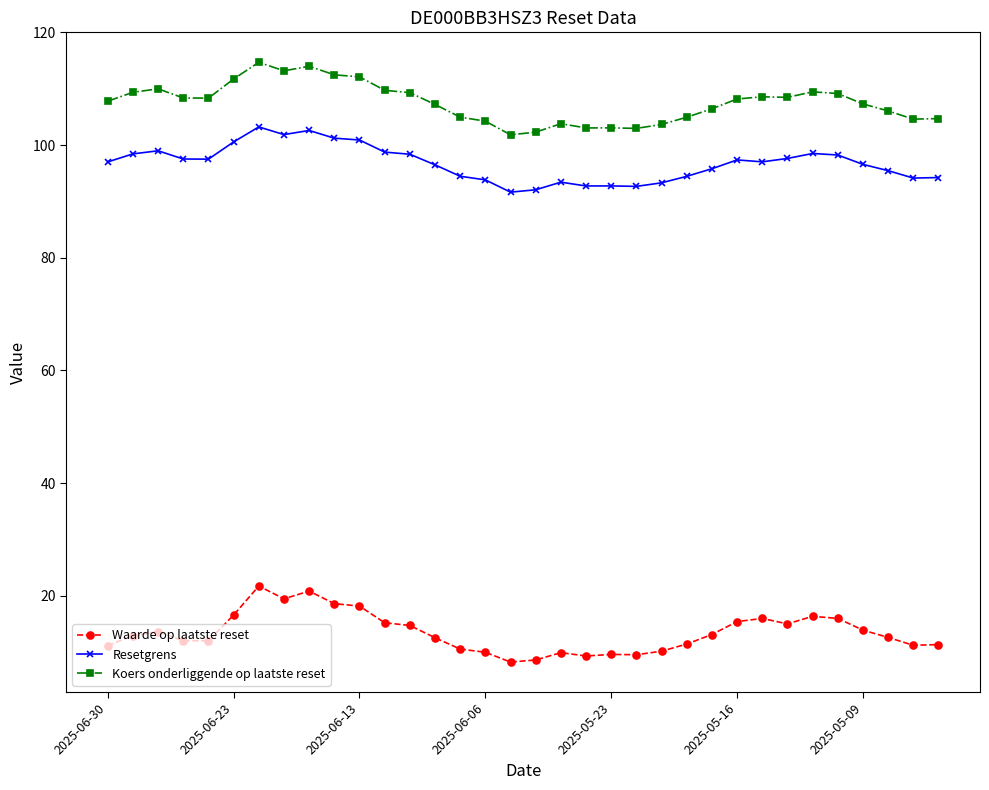

Rank the series by their maximum value, from lowest to highest.

Waarde op laatste reset, Resetgrens, Koers onderliggende op laatste reset